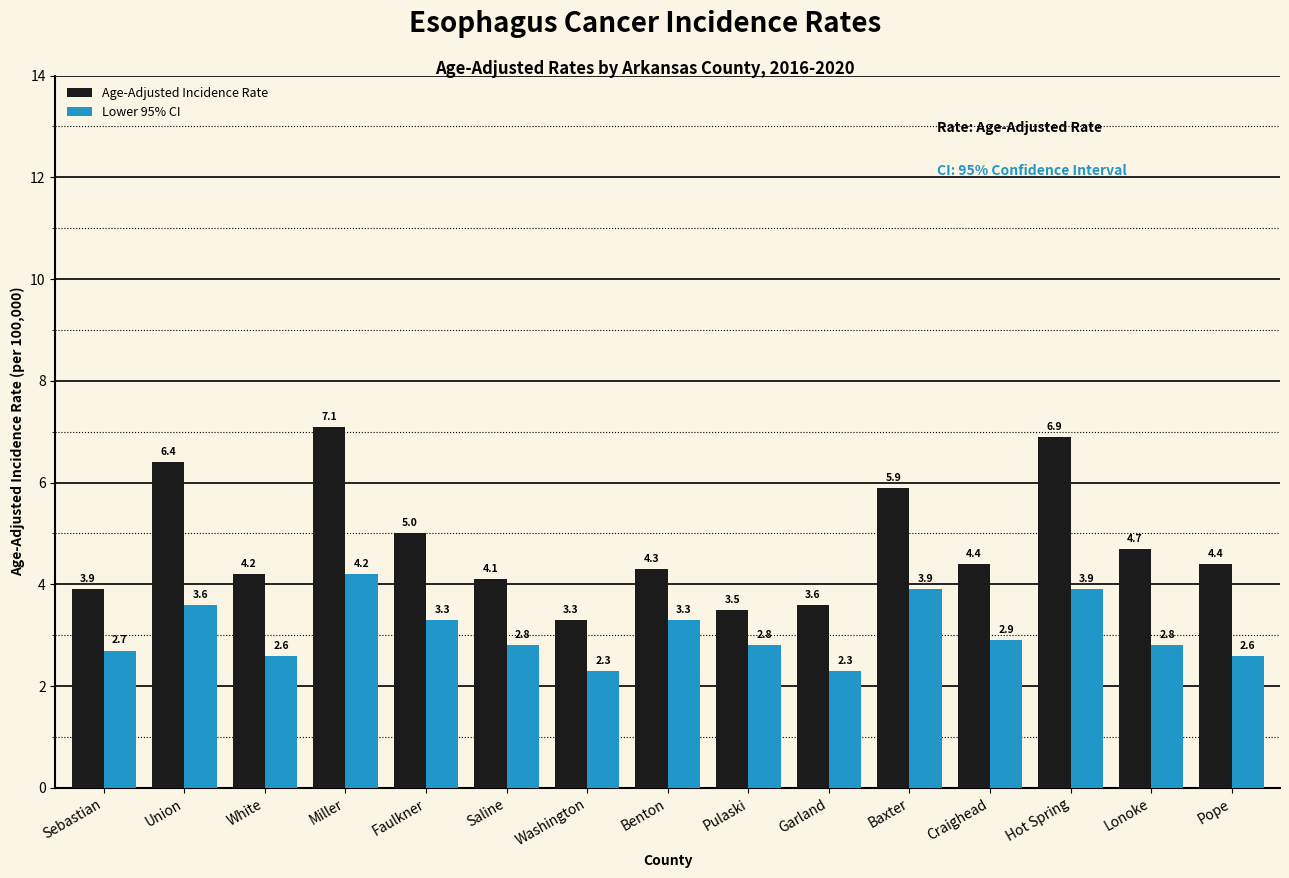

How many groups of bars are there?

15